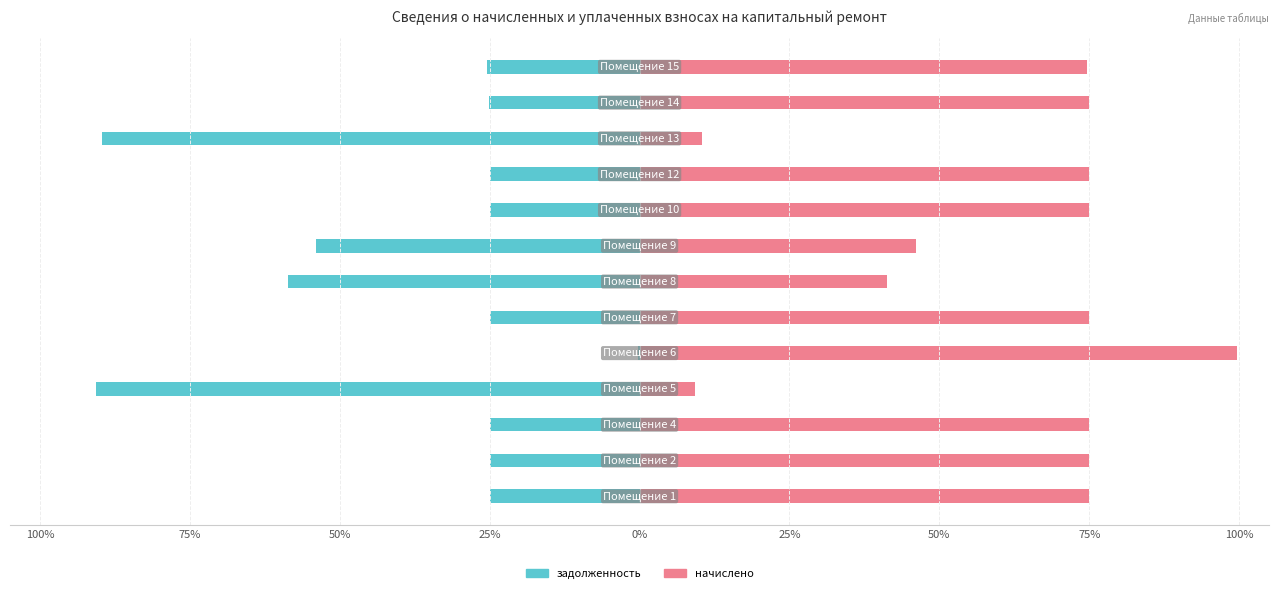

What is the sum of all задолженность values?

-493.8